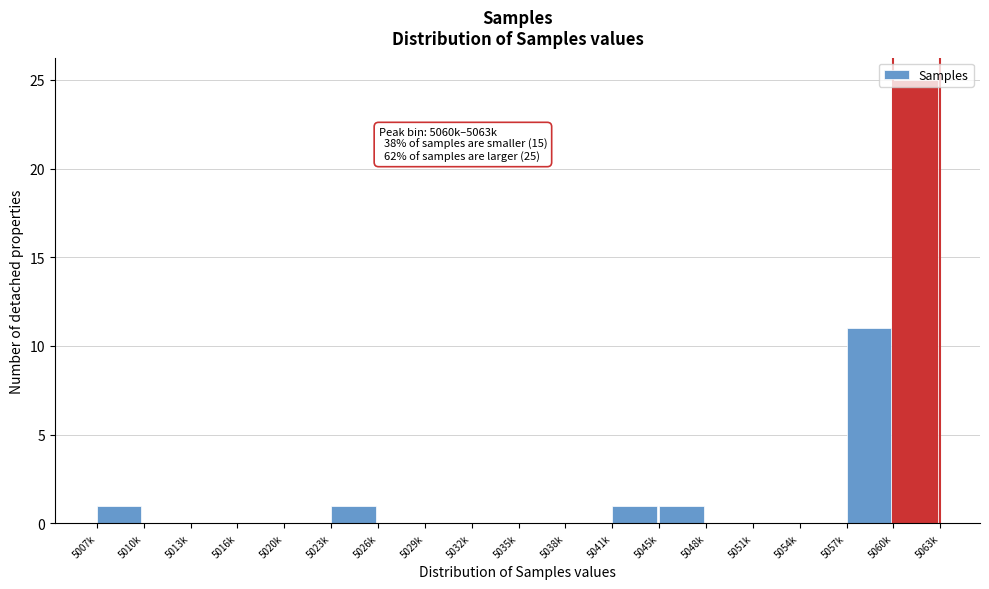

Is it true that the value at 5020k is 0?

True